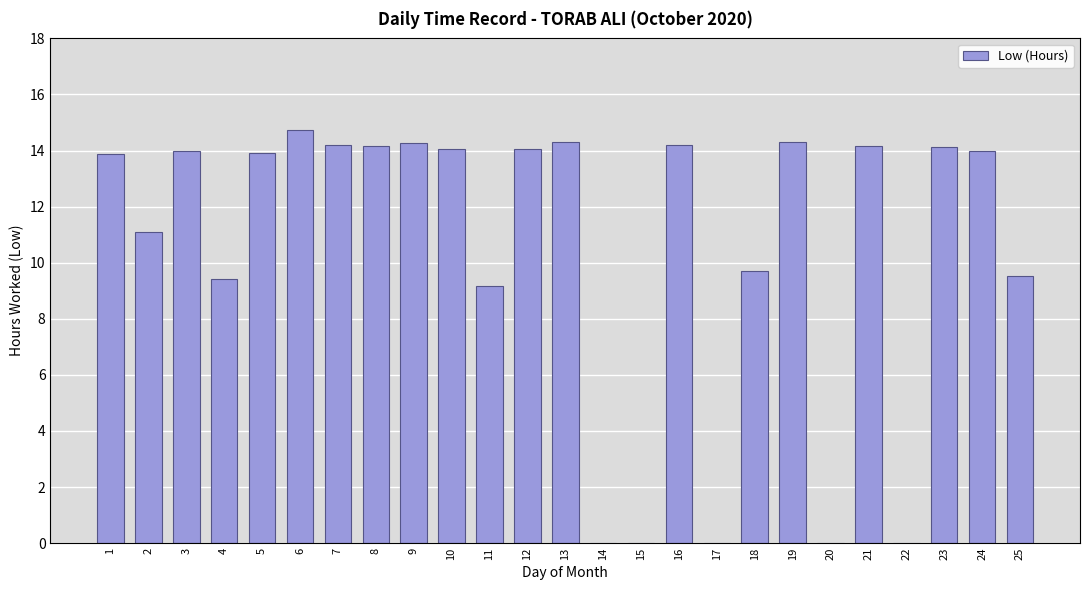

Are the bars horizontal?

No